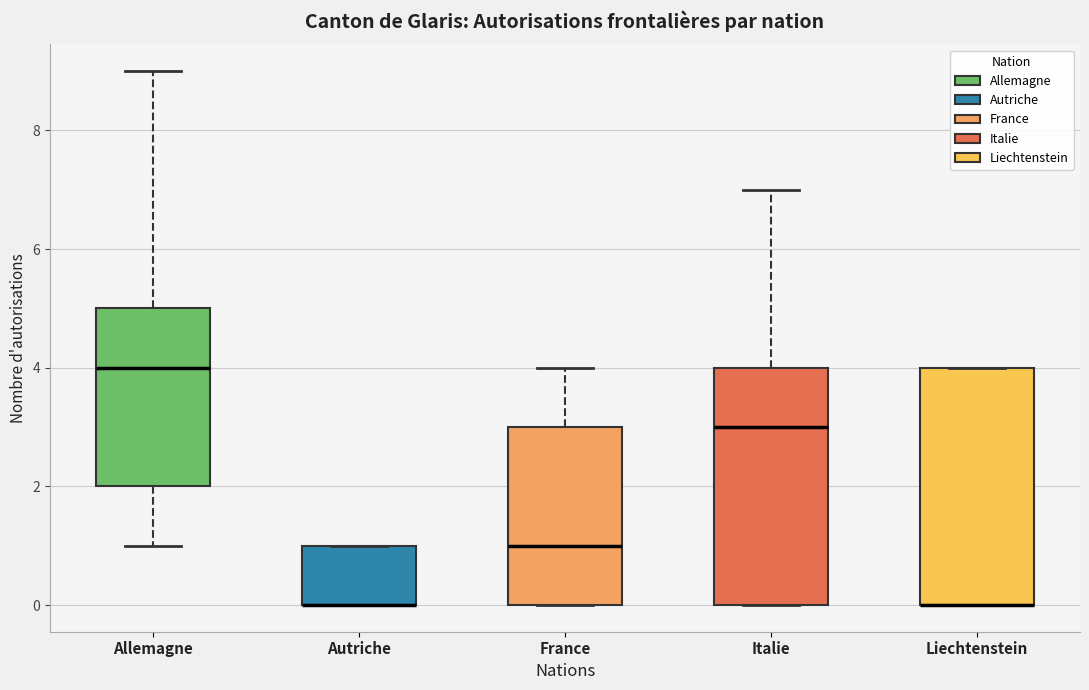

Reading left to right, transcribe this box plot: for each box, give where its median line is, the range the box spans, and where its two whiskers end, as read against the y-axis. The values are not printed on the chart, so give them approximately, as read against the axis.

Allemagne: median 4, box 2 to 5, whiskers 1 to 9
Autriche: median 0 (drawn on the box's lower edge), box 0 to 1, whiskers 0 to 1
France: median 1, box 0 to 3, whiskers 0 to 4
Italie: median 3, box 0 to 4, whiskers 0 to 7
Liechtenstein: median 0 (drawn on the box's lower edge), box 0 to 4, whiskers 0 to 4